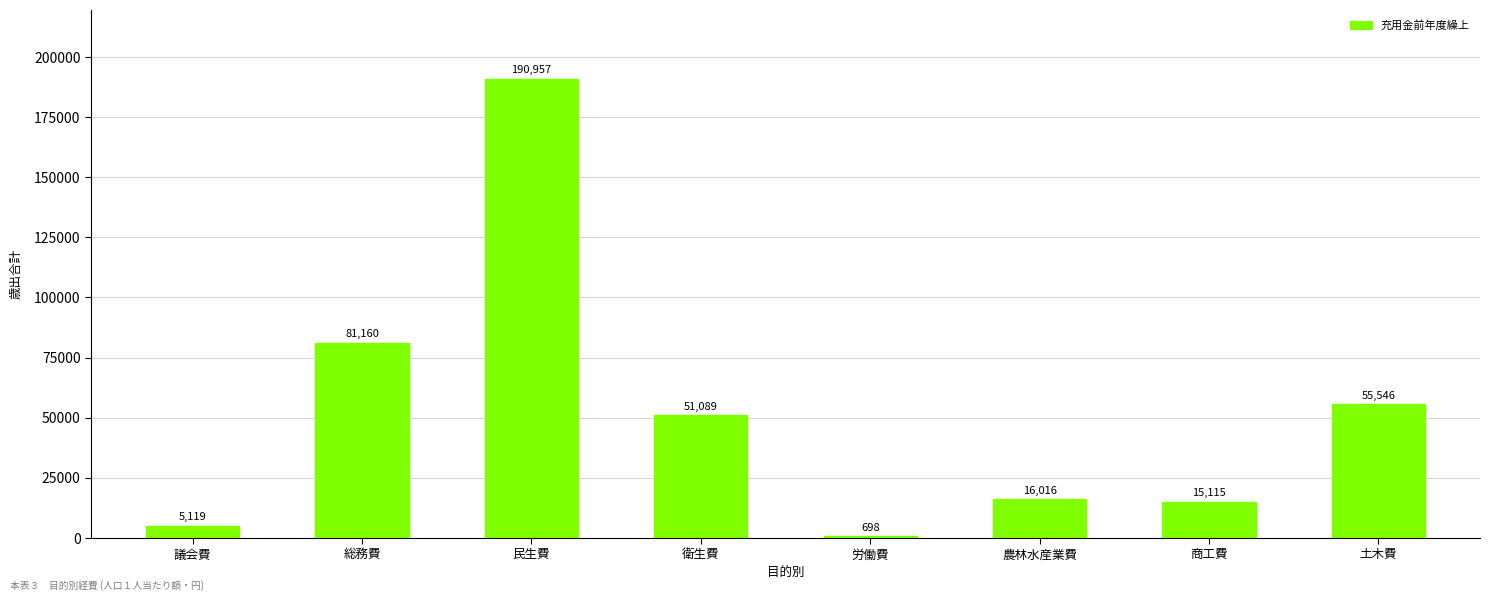

Does the chart contain stacked bars?

No